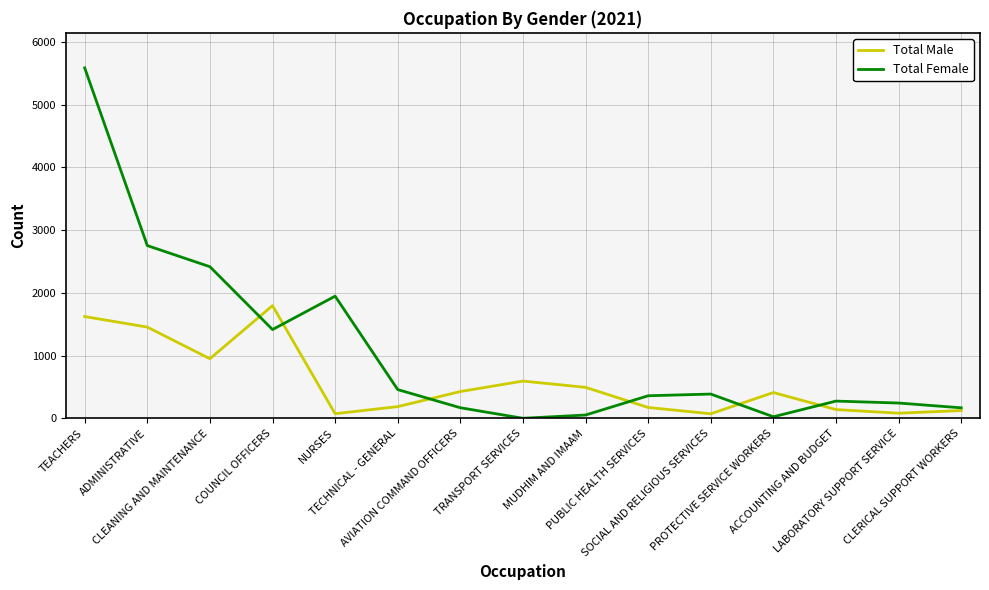

Rank the series by their average value, from highest to lowest.

Total Female, Total Male